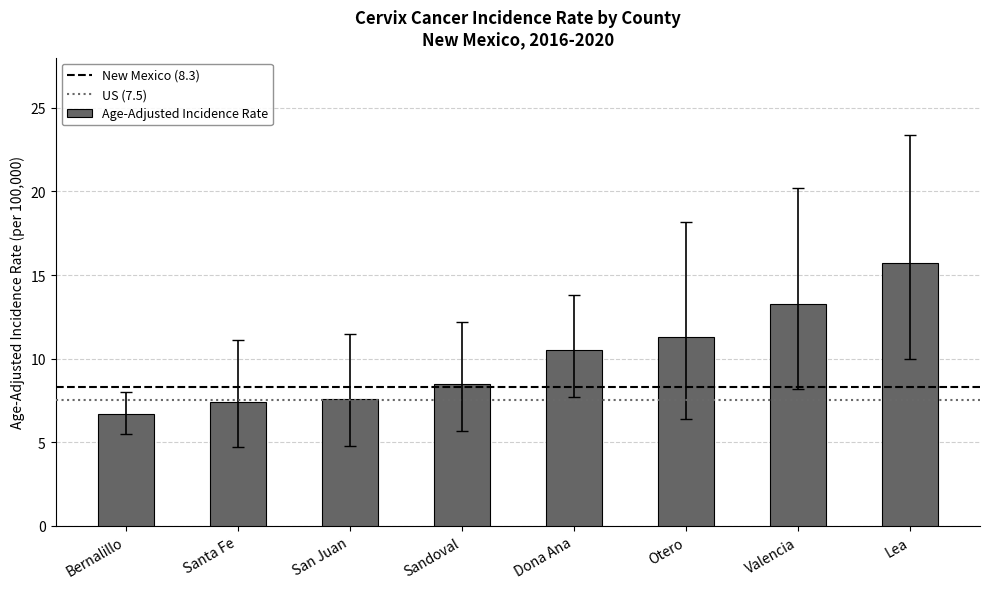

Reading left to right, transcribe all the data shown in this chart.

6.7	7.4	7.6	8.5	10.5	11.3	13.3	15.7